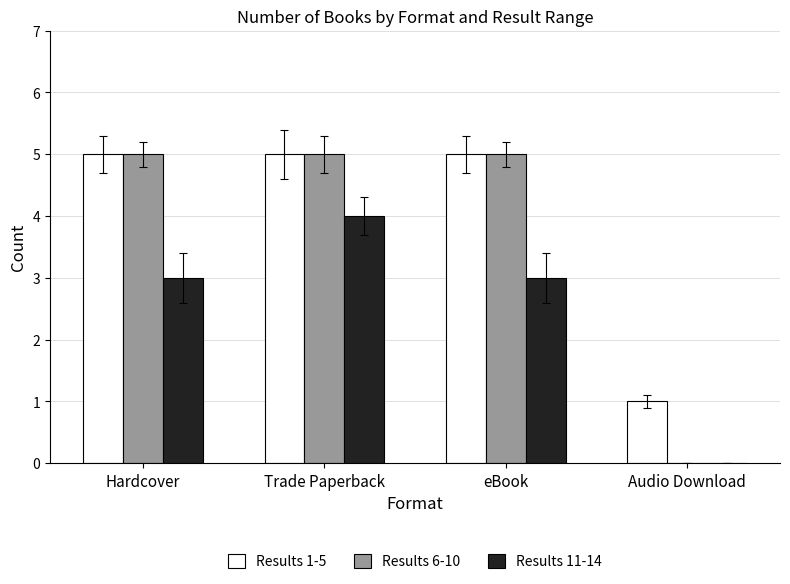

Is the value of Results 1-5 at eBook greater than the value of Results 6-10 at Audio Download?

Yes